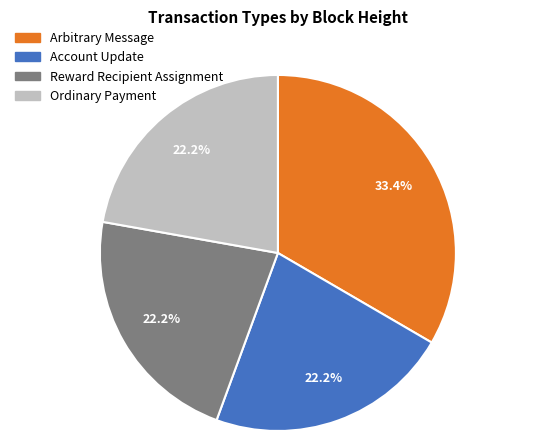

To the nearest percent, what is the average slice percentage?

25%